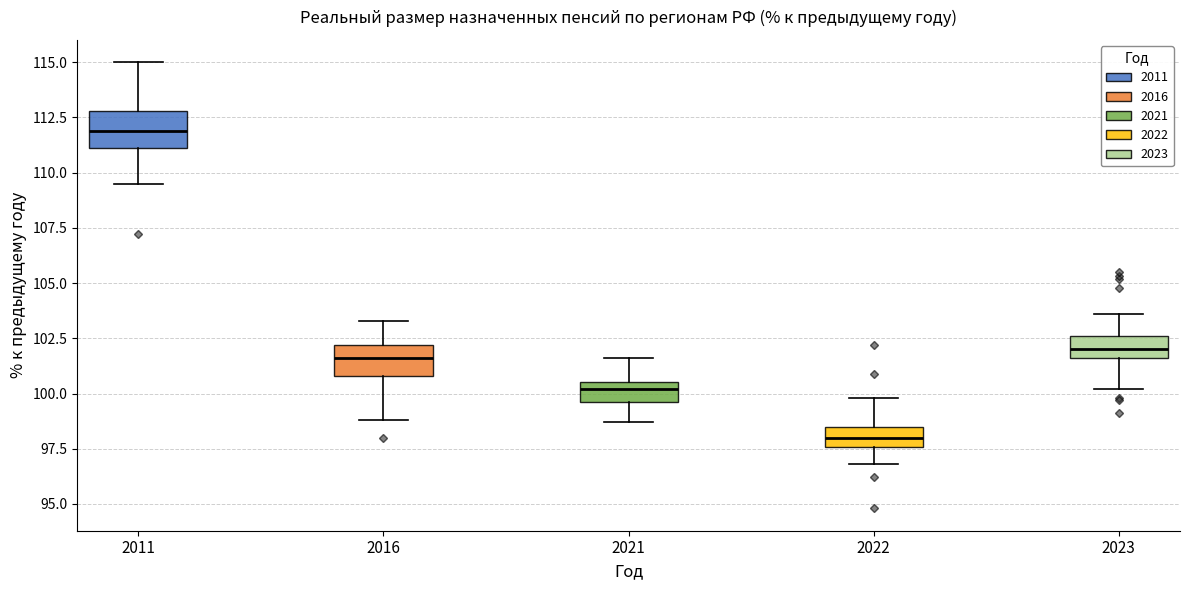

Reading left to right, transcribe this box plot: for each box, give where its median line is, the range the box spans, and where its two whiskers end, as read against the y-axis. The values are not printed on the chart, so give them approximately, as read against the axis.

2011: median 112.0, box 111.0 to 113.0, whiskers 109.5 to 115.0
2016: median 101.5, box 101.0 to 102.0, whiskers 99.0 to 103.5
2021: median 100.0, box 99.5 to 100.5, whiskers 98.5 to 101.5
2022: median 98.0, box 97.5 to 98.5, whiskers 97.0 to 100.0
2023: median 102.0, box 101.5 to 102.5, whiskers 100.0 to 103.5